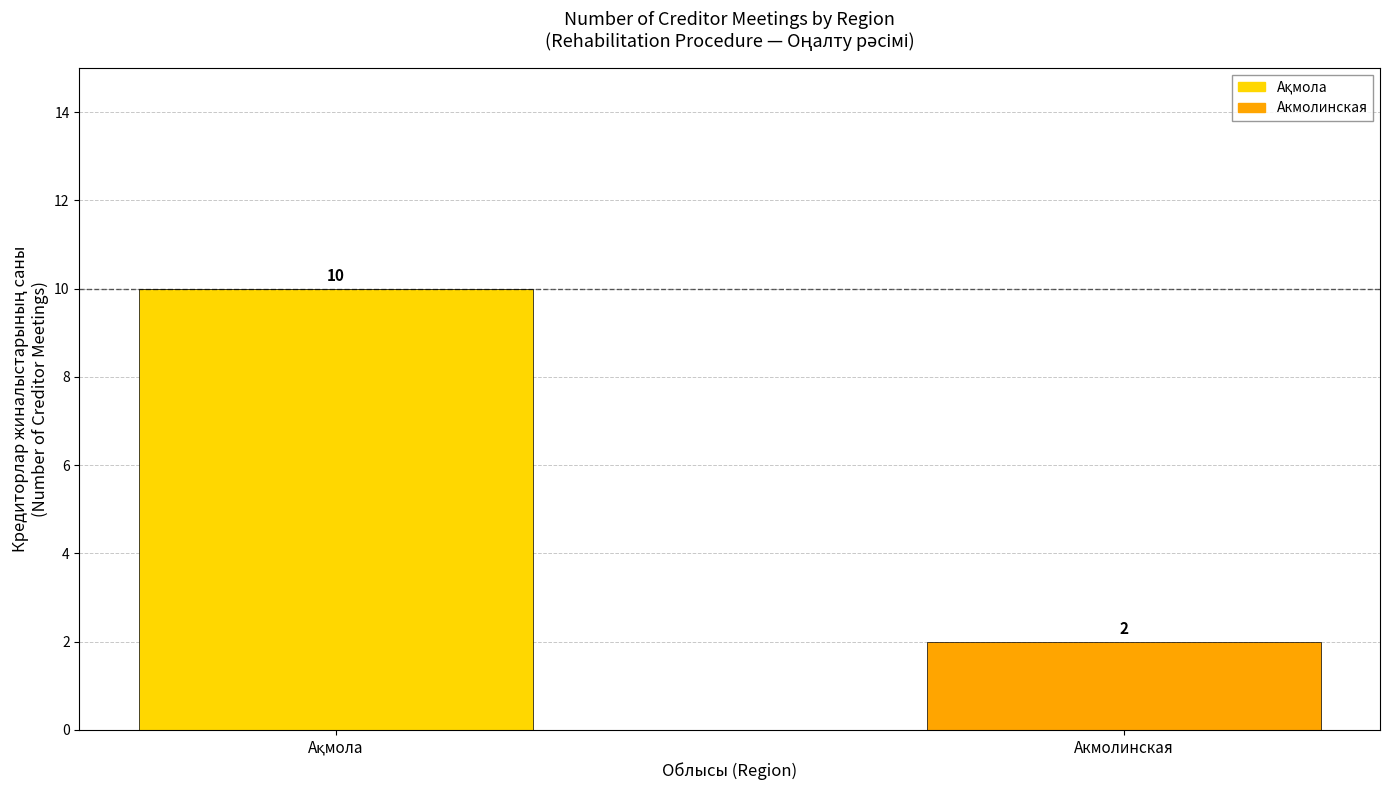

What is the greatest value displayed?

10